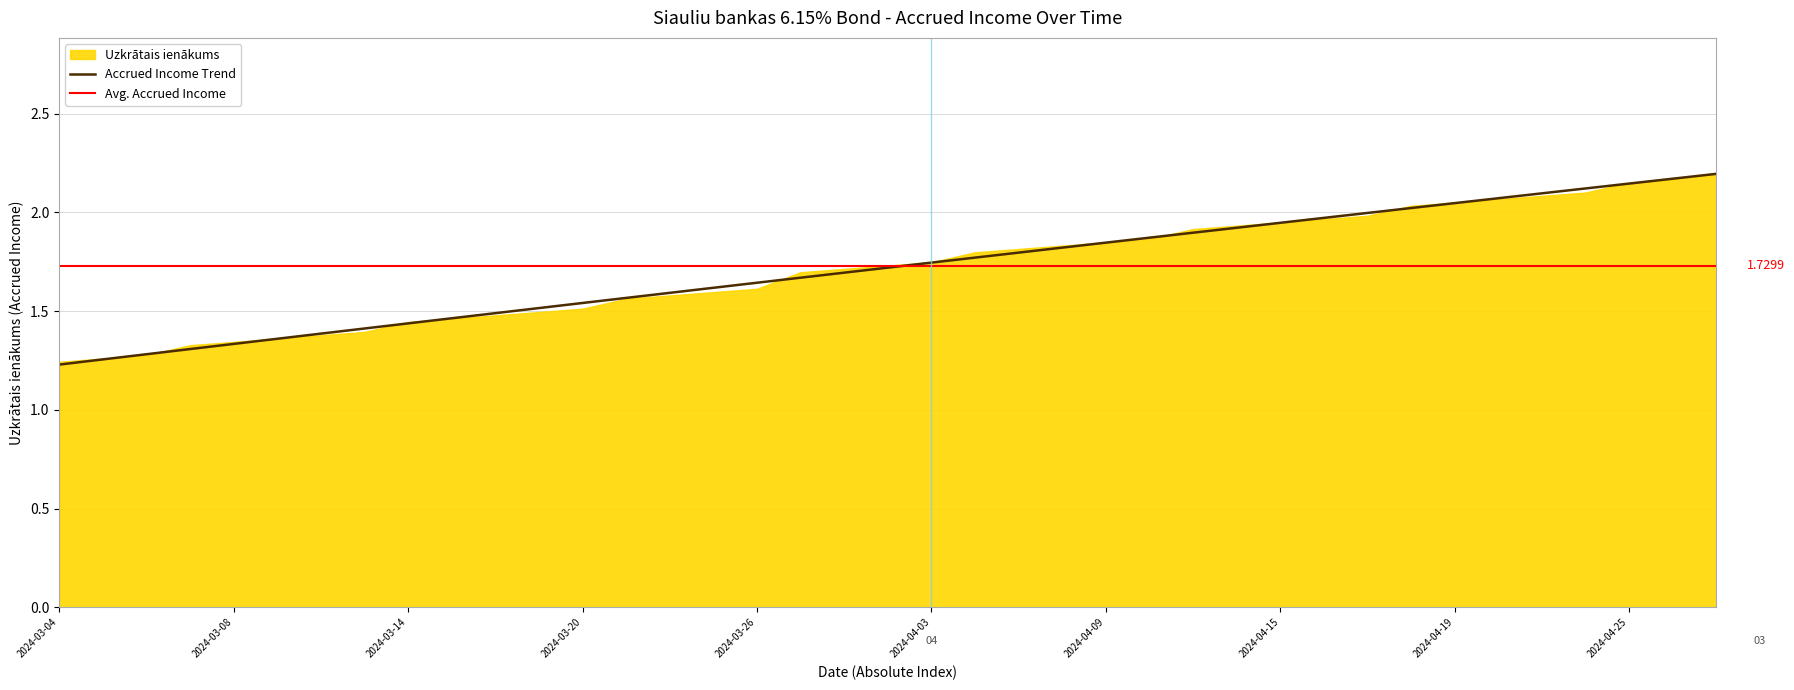

Does the chart have visible grid lines?

Yes